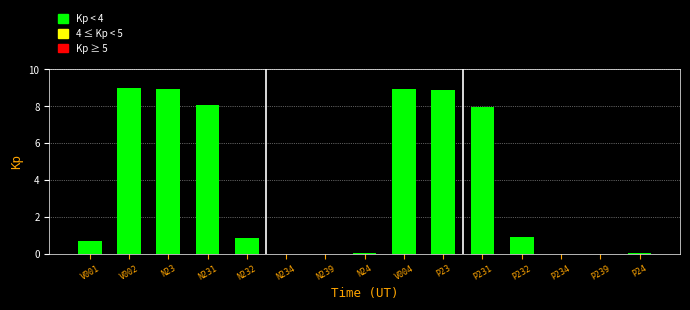

What is the sum of all values?

54.4